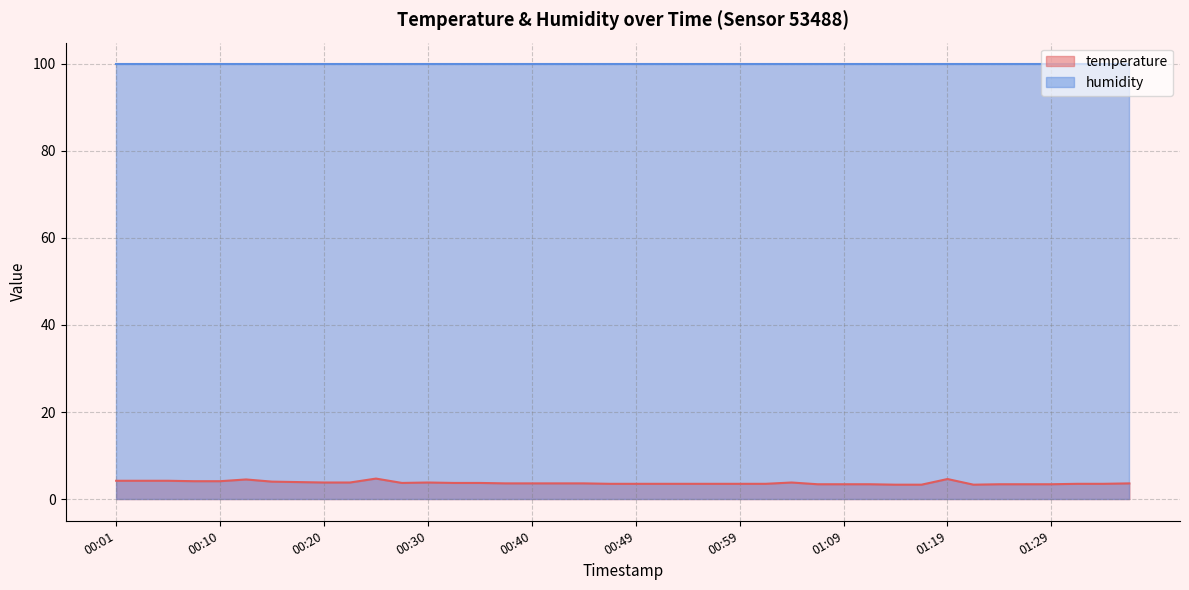

What is the label of the 17th point from the left?

00:40